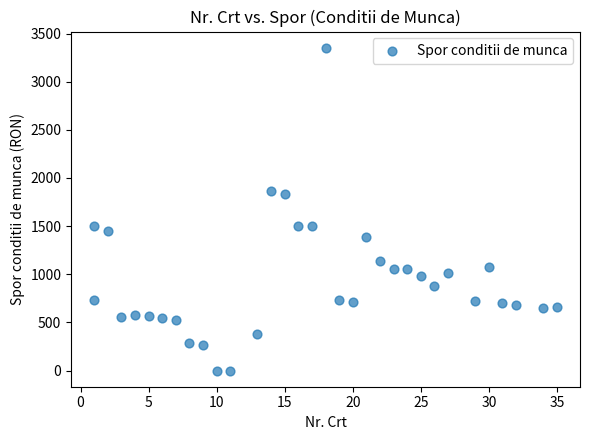

What is the range of X values (max minus min)?

34